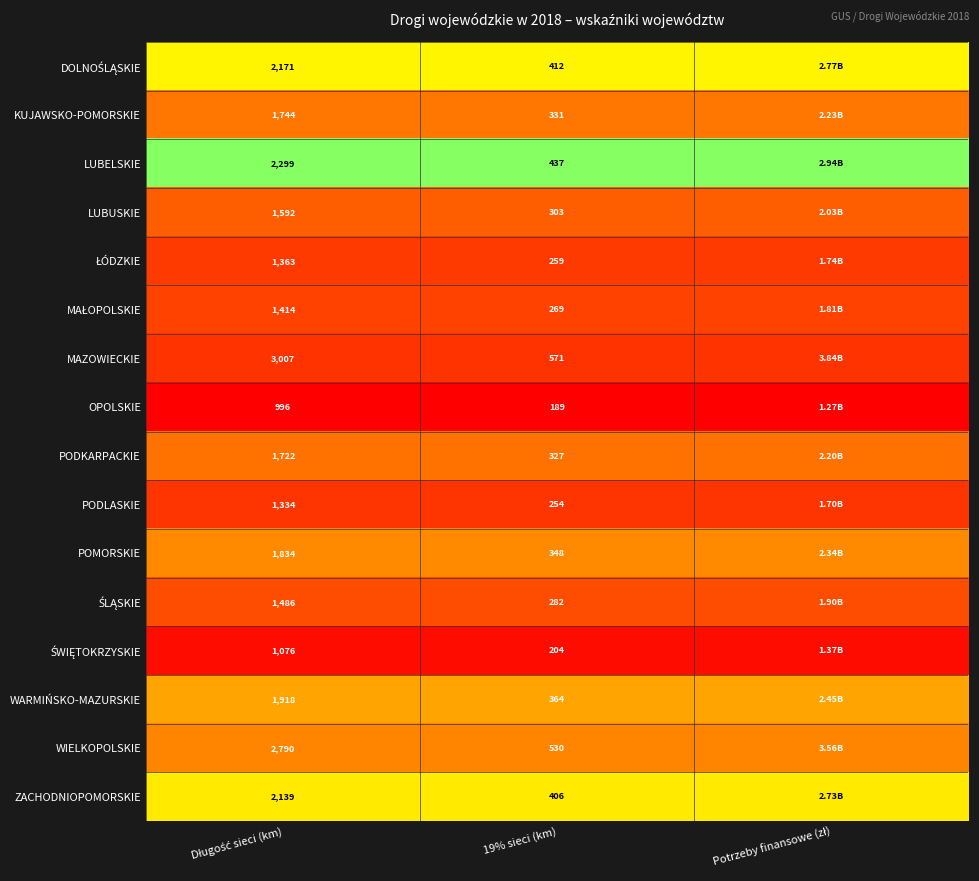

What is the difference between the highest and lowest values at 19% sieci (km)?

382.0